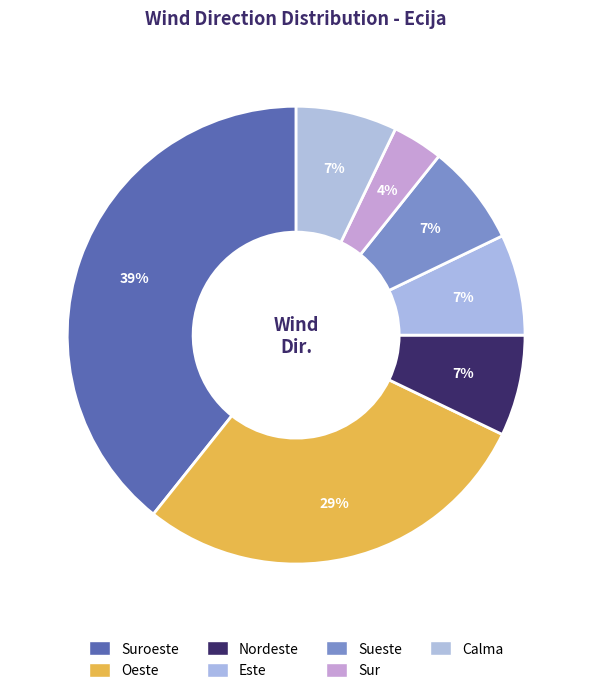

How many segments does this pie chart have?

7